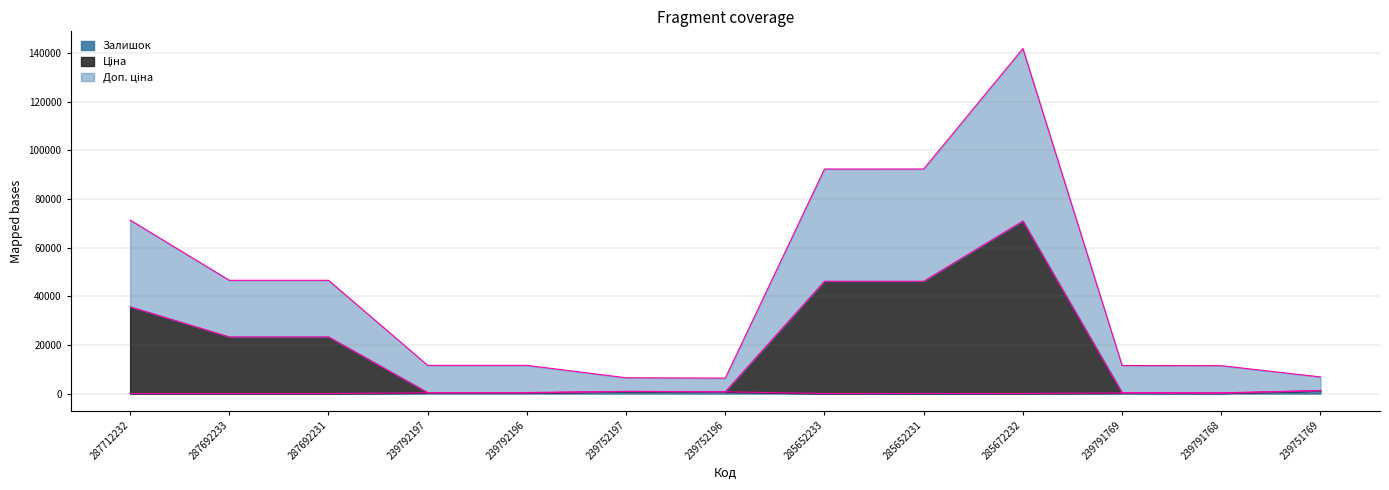

What is the sum of the Залишок values at 239752197 and 239751769?

2030.0